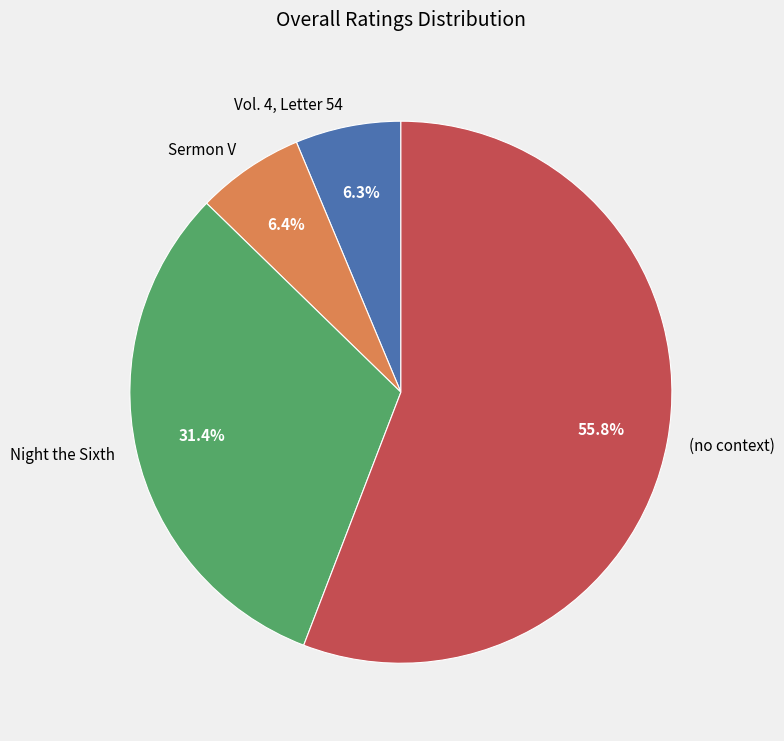

Does any single category account for the majority?

Yes